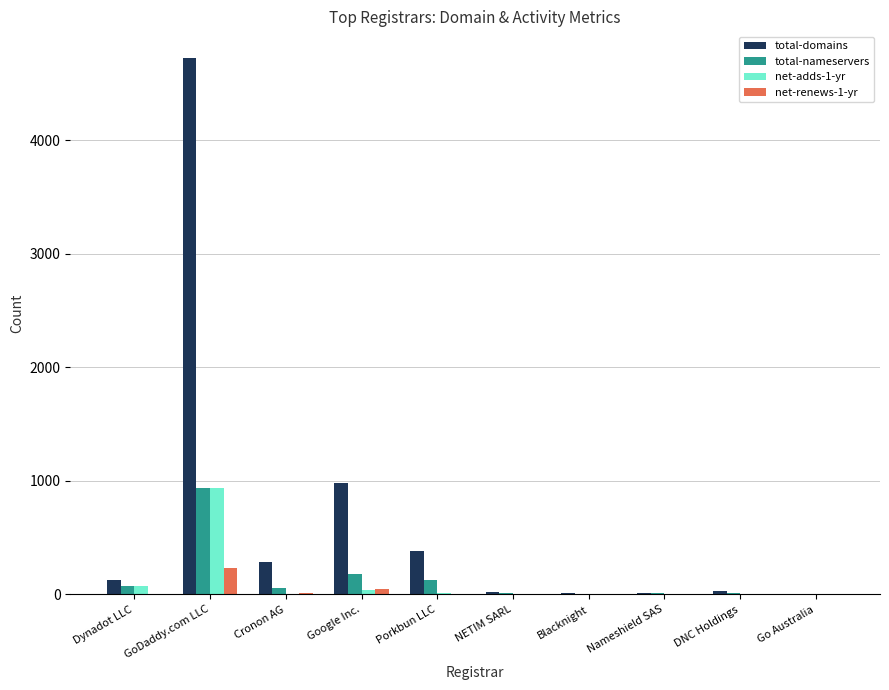

Which category has the highest value across all series?

GoDaddy.com LLC